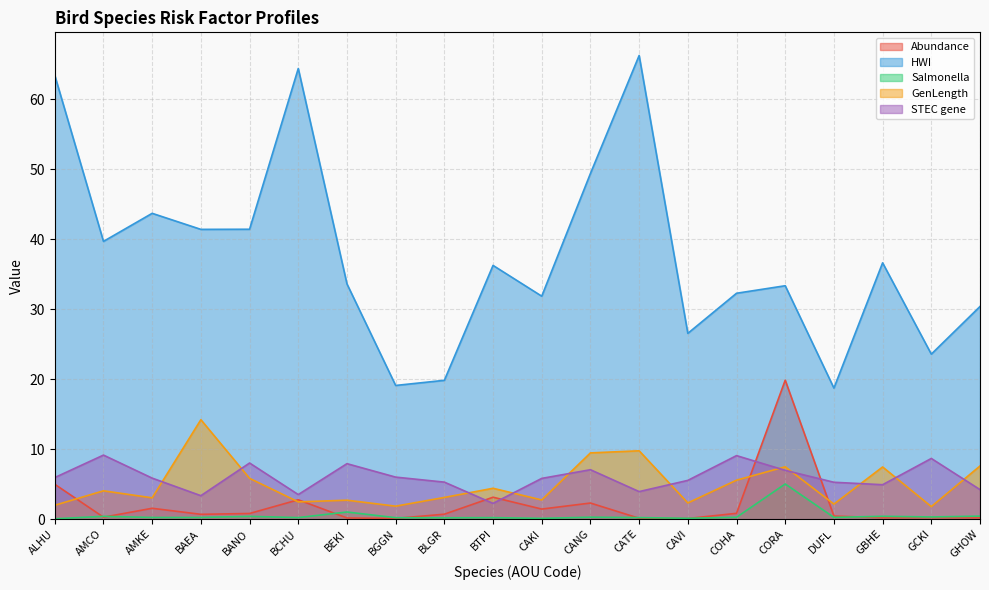

Rank the series by their maximum value, from highest to lowest.

HWI, Abundance, GenLength, STEC gene, Salmonella